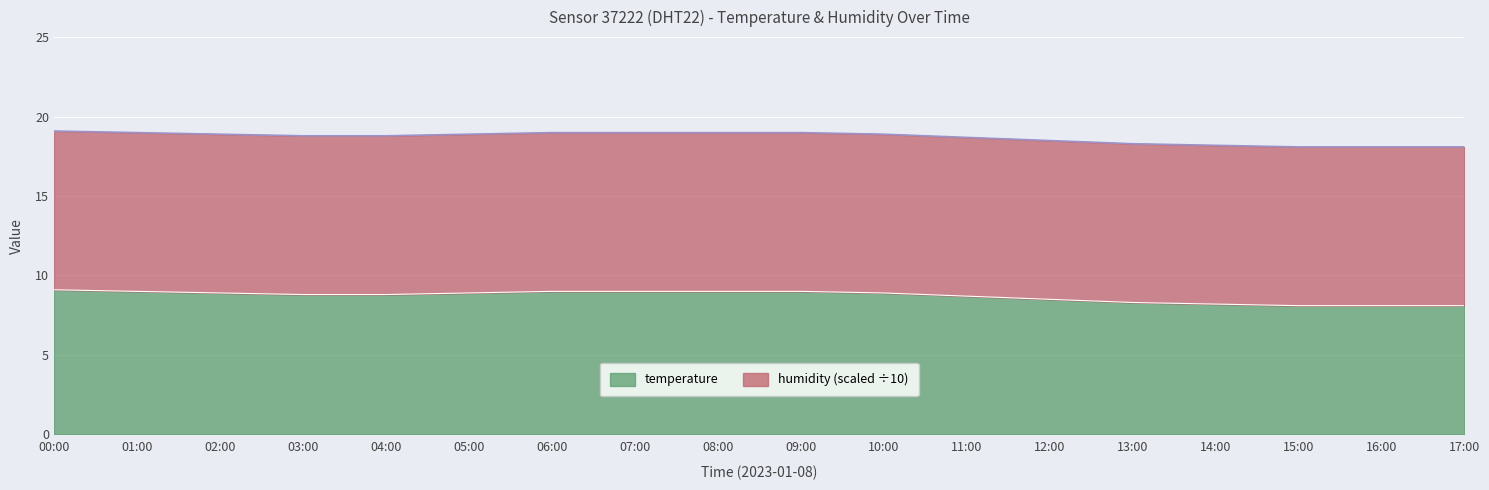

Rank the categories by value from highest to lowest.

00:00, 01:00, 06:00, 07:00, 08:00, 09:00, 02:00, 05:00, 10:00, 03:00, 04:00, 11:00, 12:00, 13:00, 14:00, 15:00, 16:00, 17:00